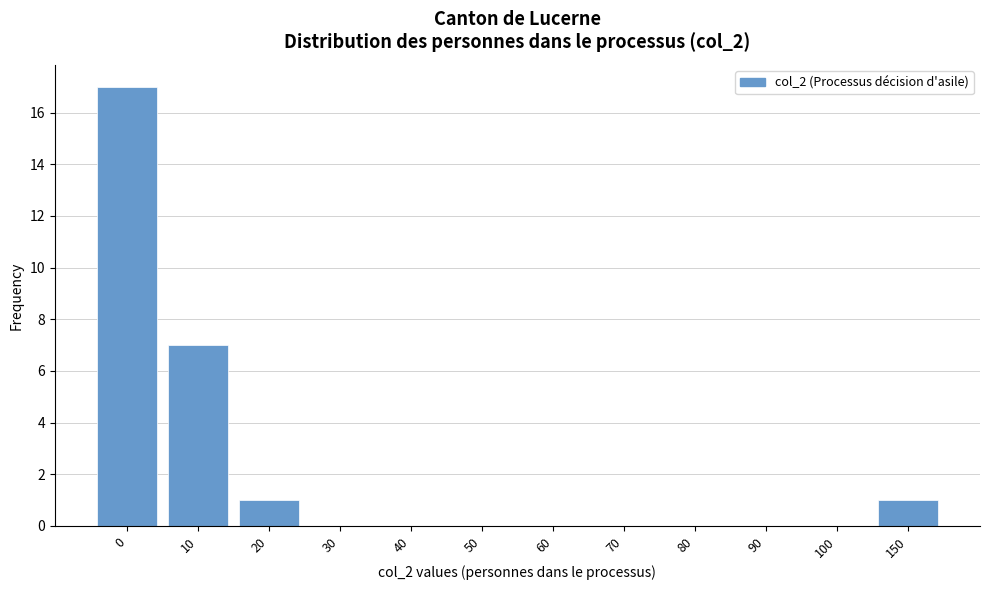

Reading left to right, transcribe all the data shown in this chart.

0=17	10=7	20=1	30=0	40=0	50=0	60=0	70=0	80=0	90=0	100=0	150=1